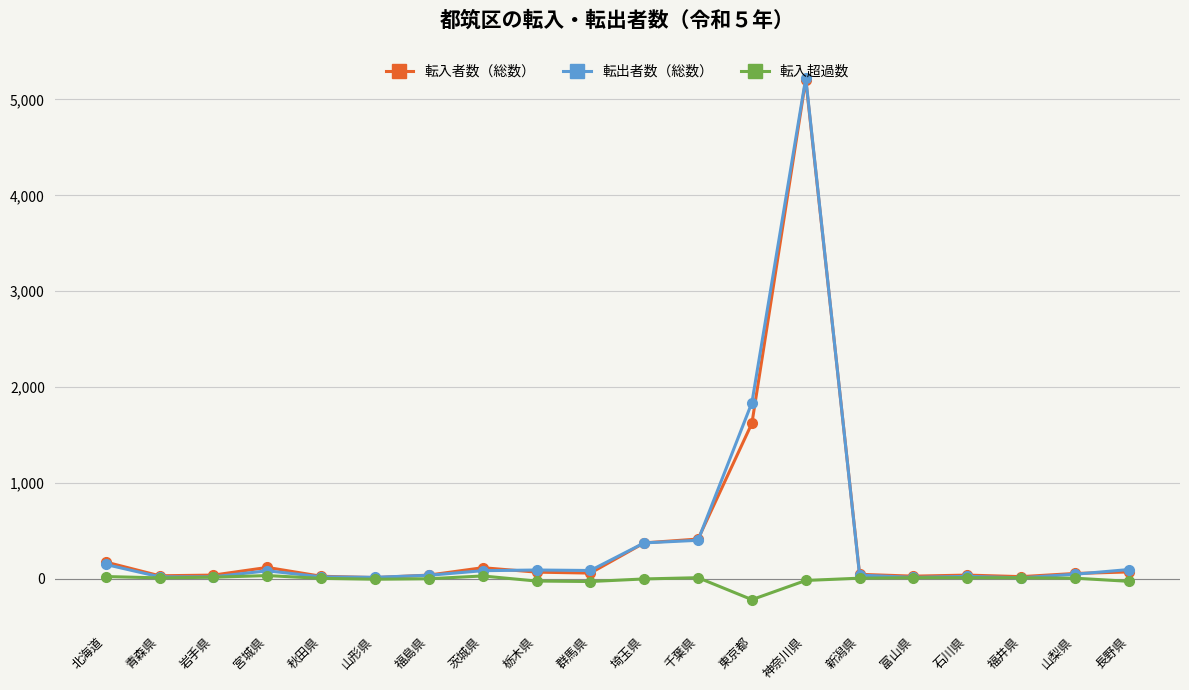

What is the label of the 1st point from the right?

長野県